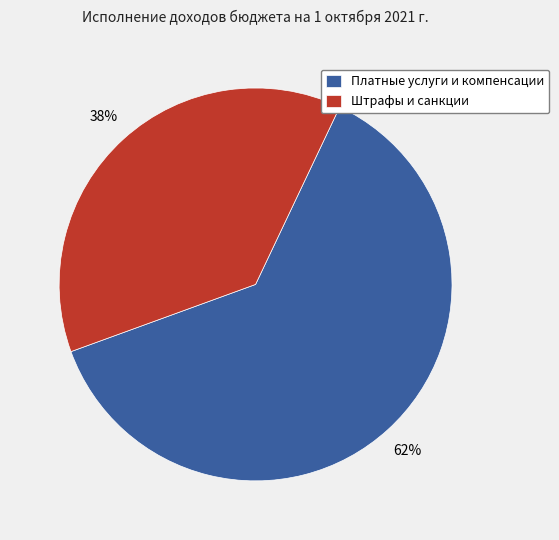

Which slice is the largest?

Платные услуги и компенсации